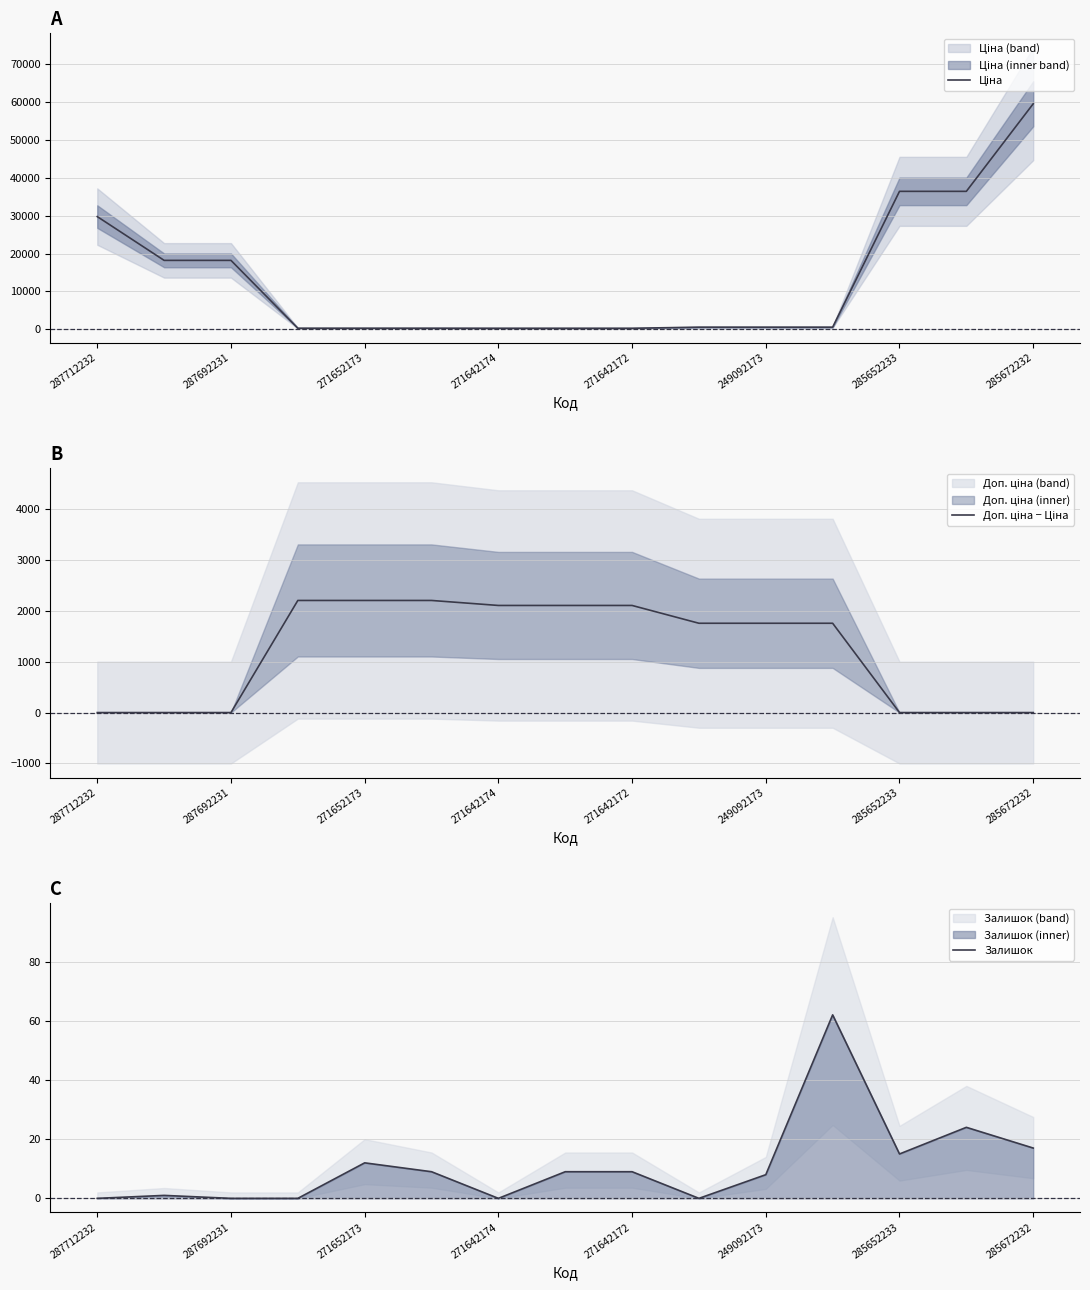

Which series has the largest total across all categories?

Ціна